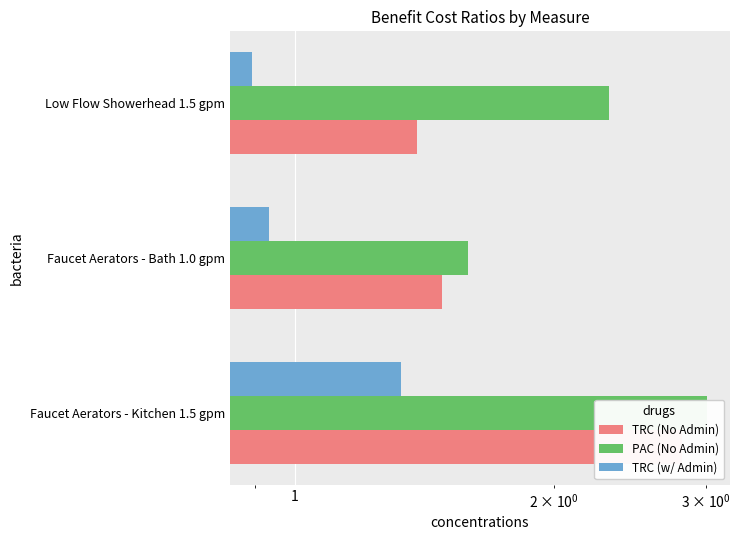

Are the bars grouped side by side (vs. stacked)?

Yes